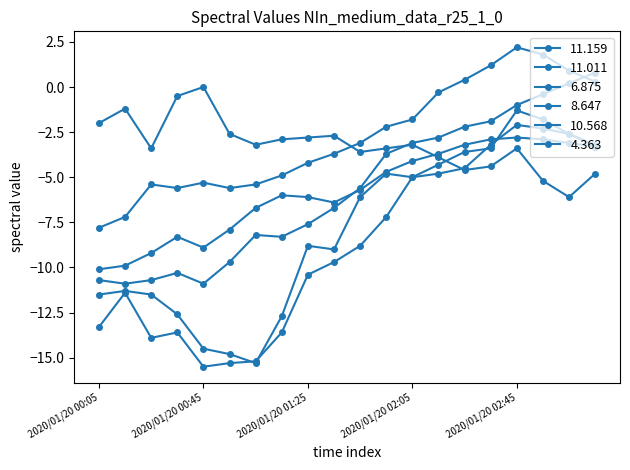

How many data points in 10.568 are less than -5?

11